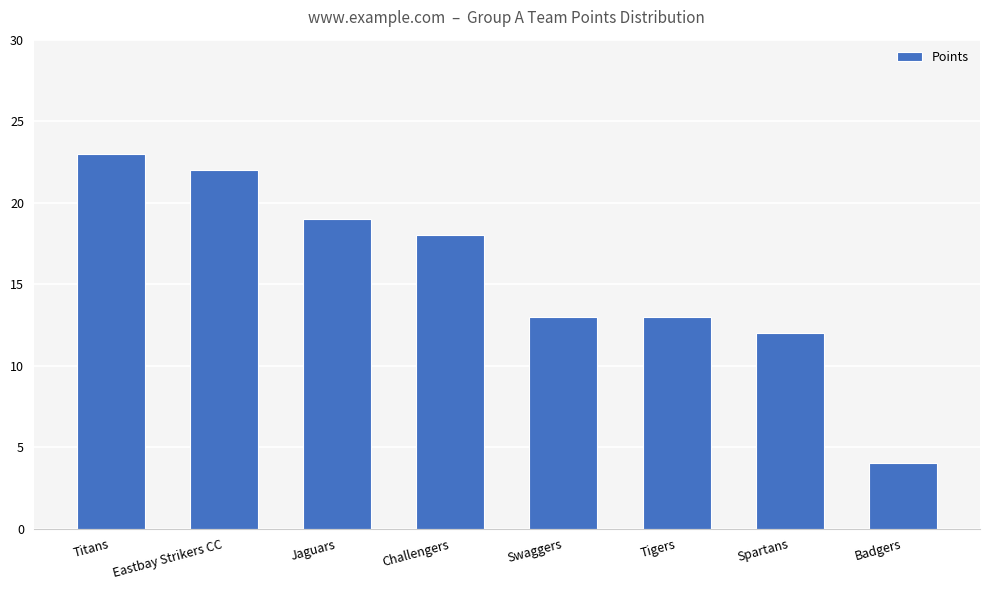

Which category has the lowest value across all series?

Badgers